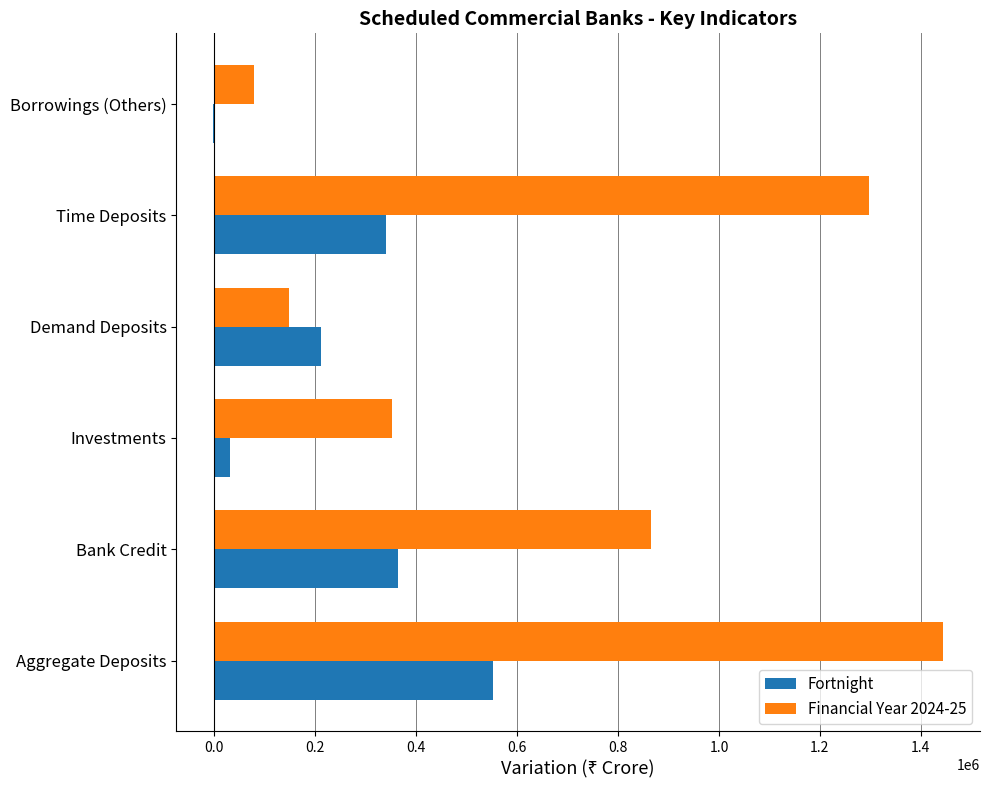

Is it true that Fortnight equals 197331 at Bank Credit?

False